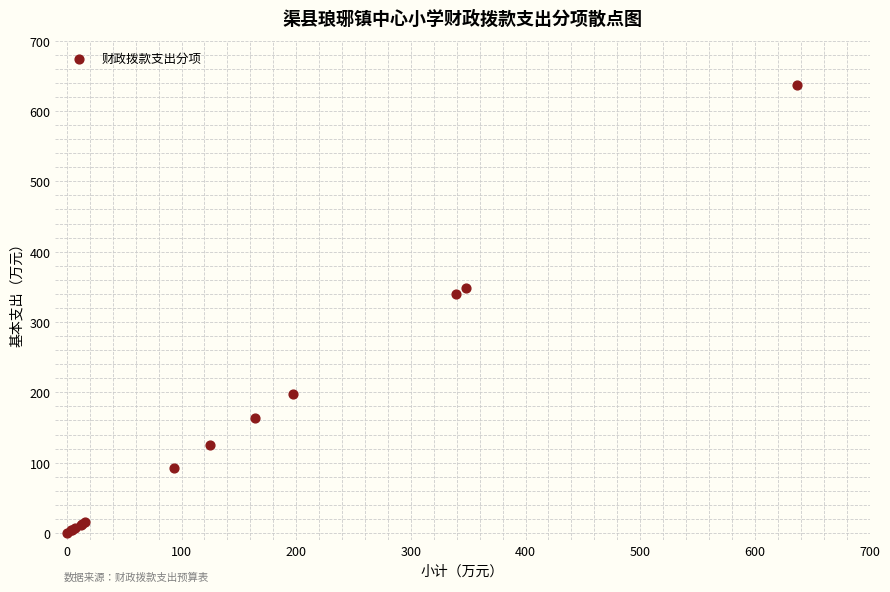

What Y value in the scatter plot is closest to 318?

339.7